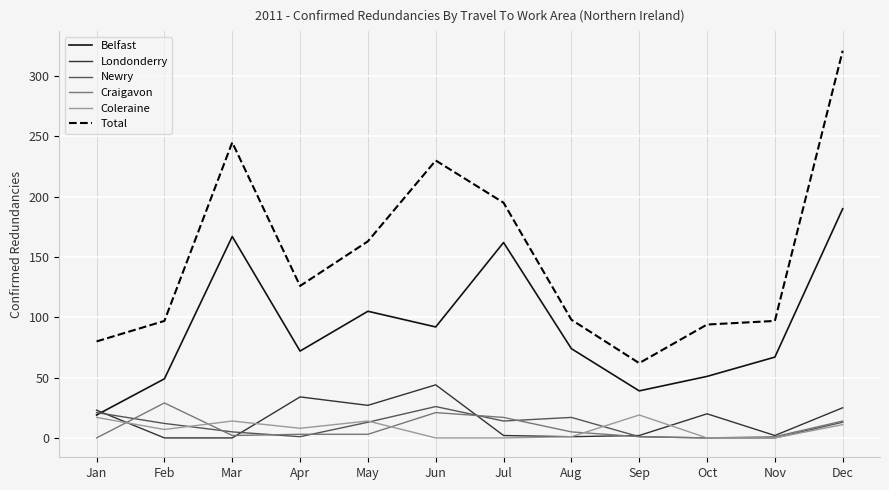

What value does the Londonderry series have at Oct?

20